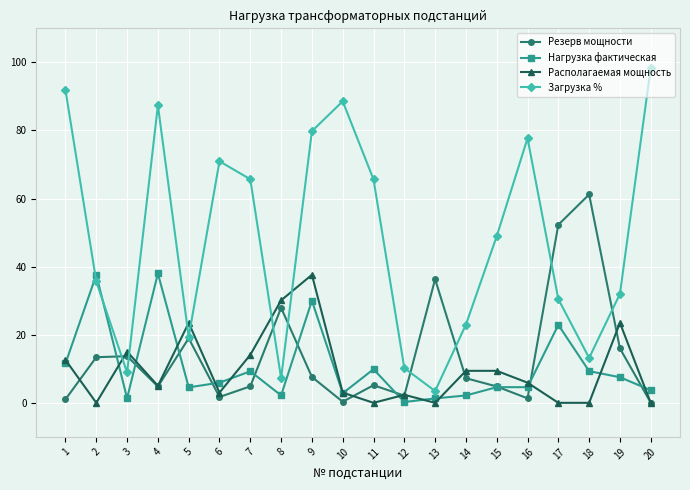

How many lines are shown in the chart?

4